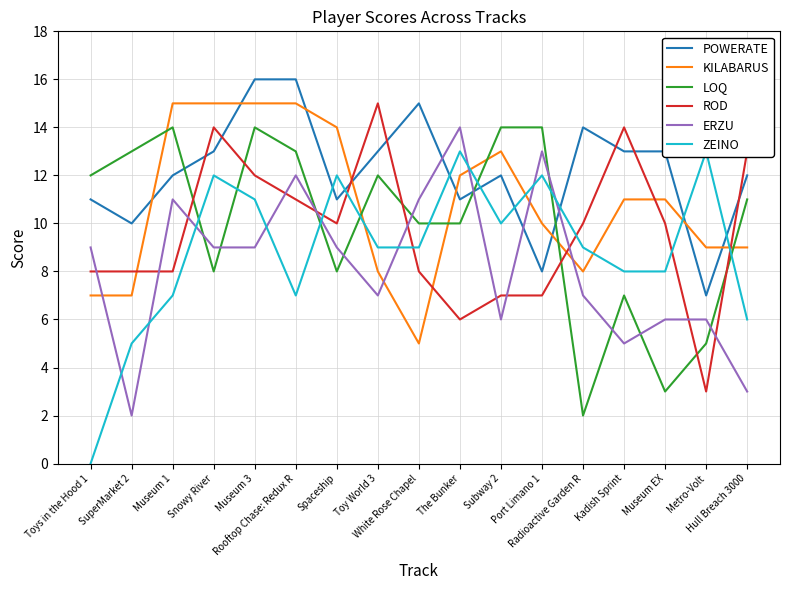

What is the label of the 8th point from the left?

Toy World 3